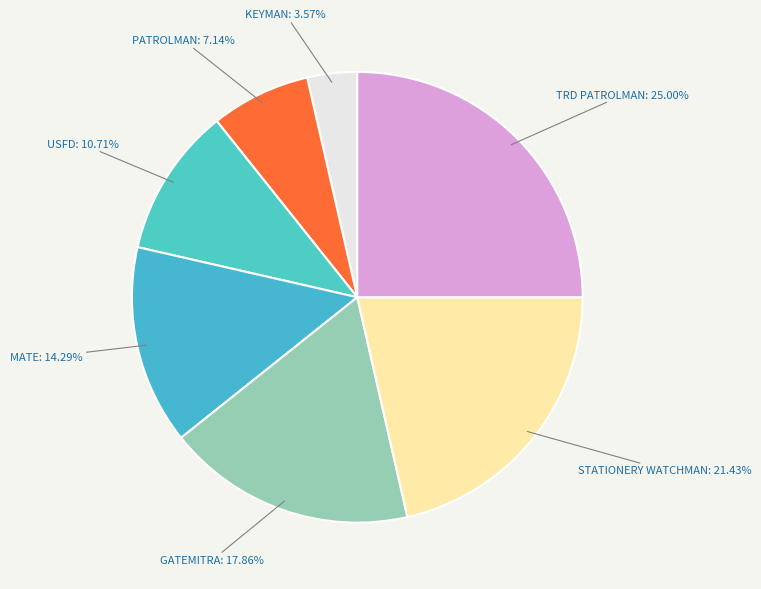

What percentage is NOT represented by MATE?

85.7%